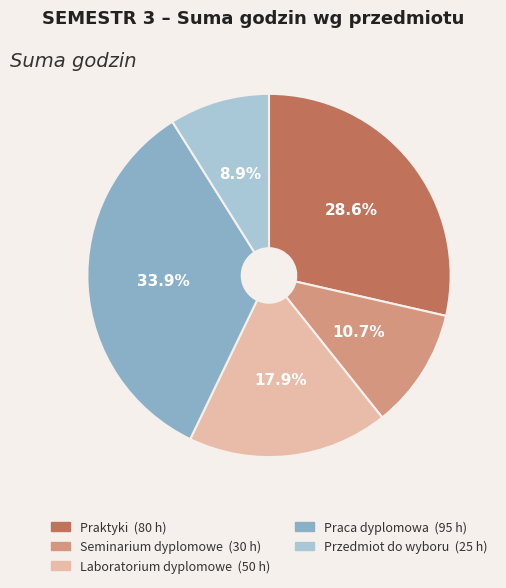

Is there a majority slice in this chart?

No